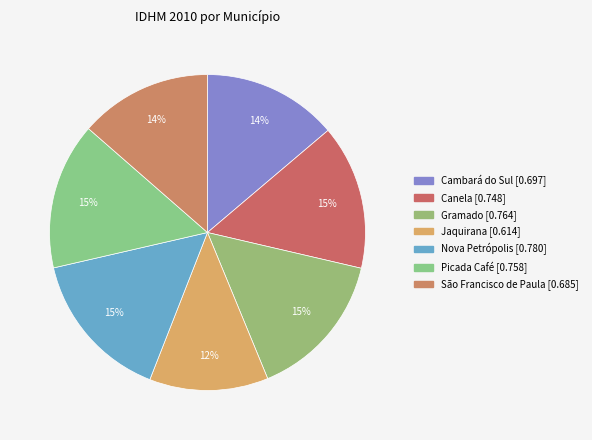

How many slices are in this pie chart?

7